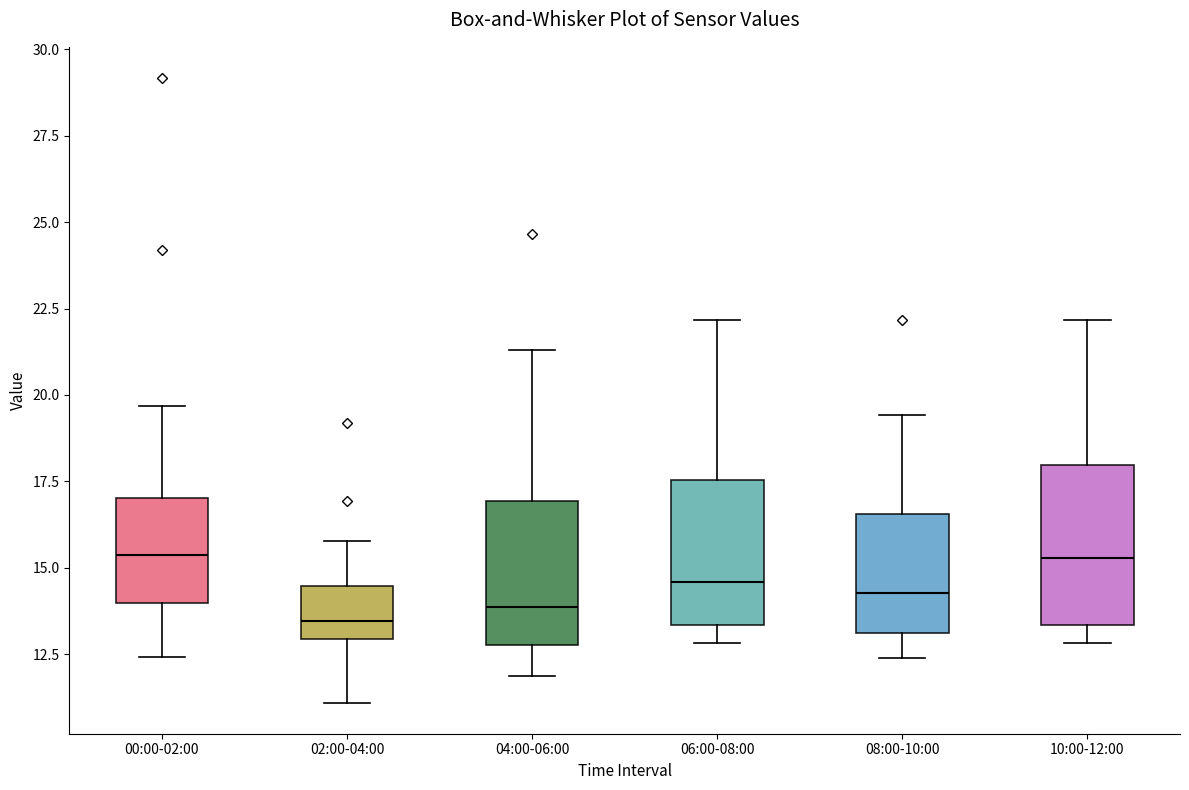

Reading left to right, transcribe this box plot: for each box, give where its median line is, the range the box spans, and where its two whiskers end, as read against the y-axis. The values are not printed on the chart, so give them approximately, as read against the axis.

00:00-02:00: median 15.5, box 14.0 to 17.0, whiskers 12.5 to 19.5
02:00-04:00: median 13.5, box 13.0 to 14.5, whiskers 11.0 to 16.0
04:00-06:00: median 14.0, box 13.0 to 17.0, whiskers 12.0 to 21.5
06:00-08:00: median 14.5, box 13.5 to 17.5, whiskers 13.0 to 22.0
08:00-10:00: median 14.5, box 13.0 to 16.5, whiskers 12.5 to 19.5
10:00-12:00: median 15.5, box 13.5 to 18.0, whiskers 13.0 to 22.0